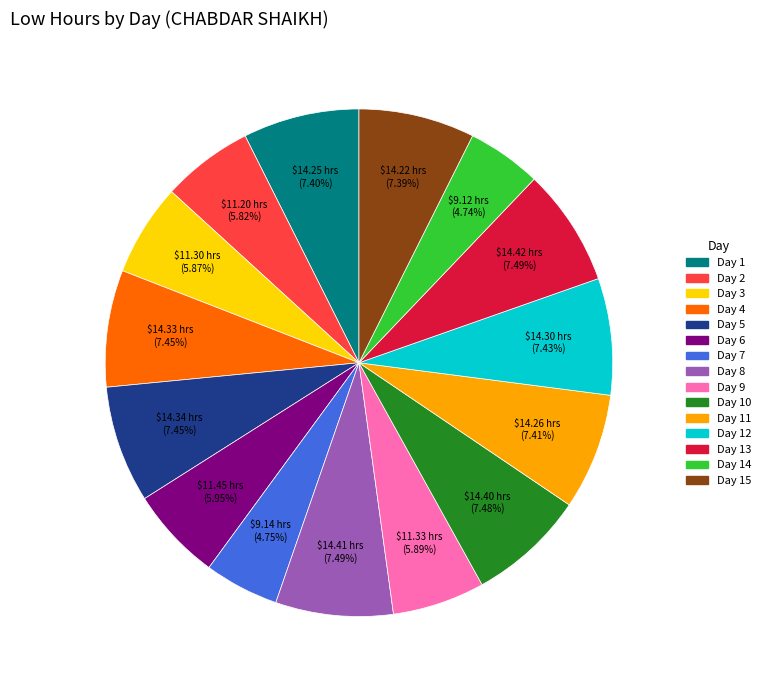

Is there a majority slice in this chart?

No